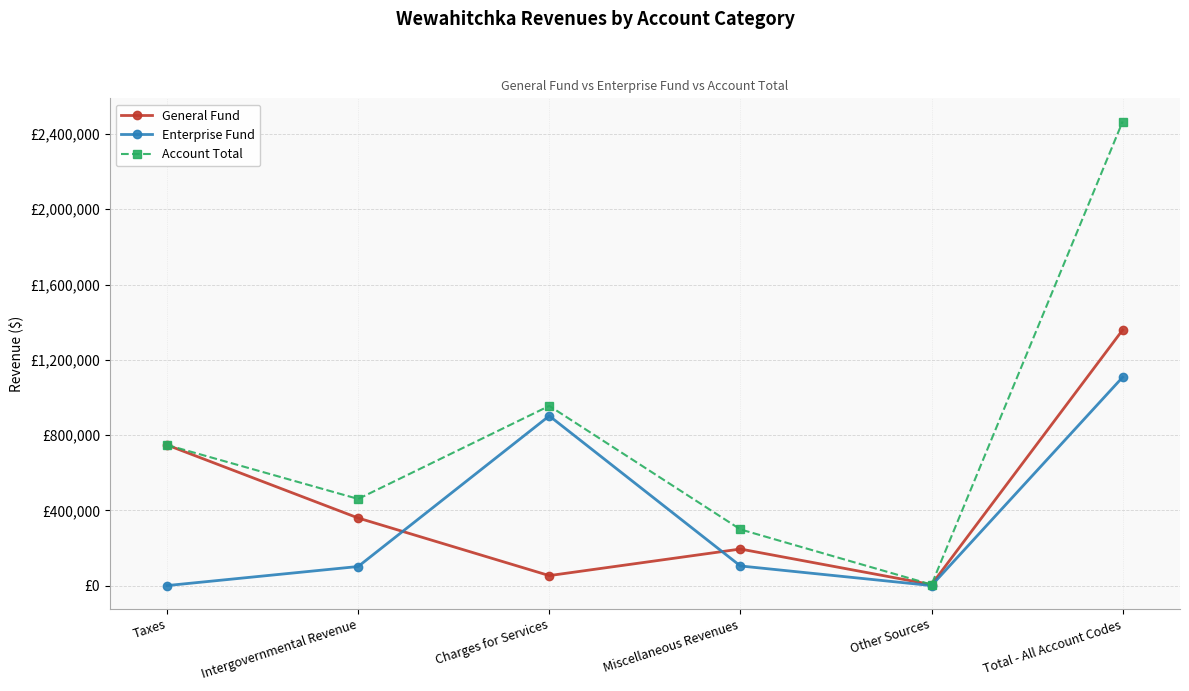

What is the label of the 5th point from the left?

Other Sources